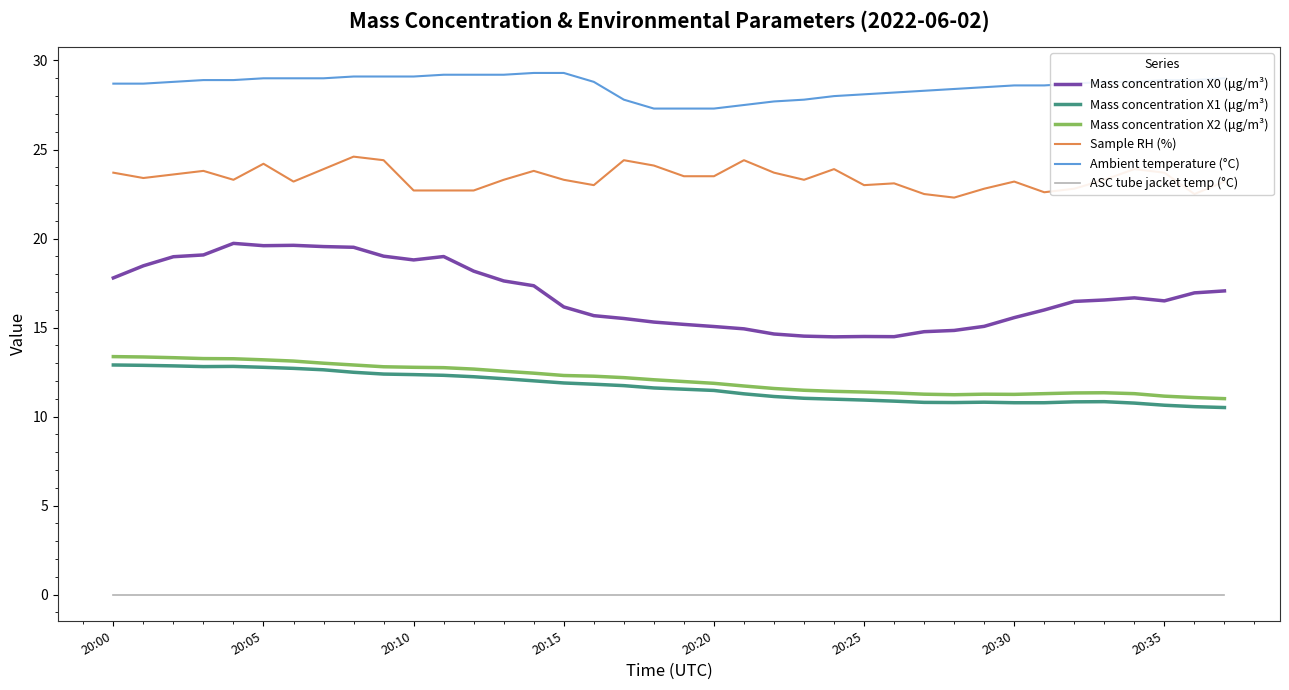

What is the maximum value shown in the chart?

29.3